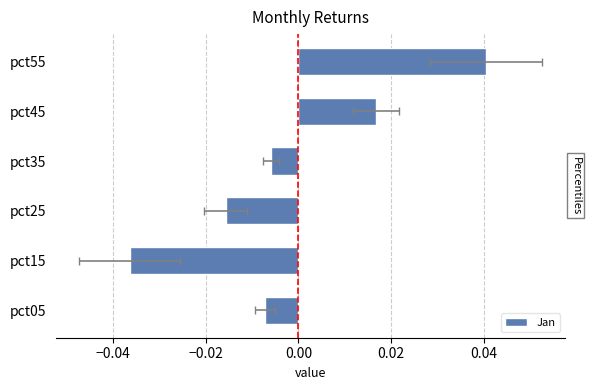

Where does the data first go above 0?

pct45